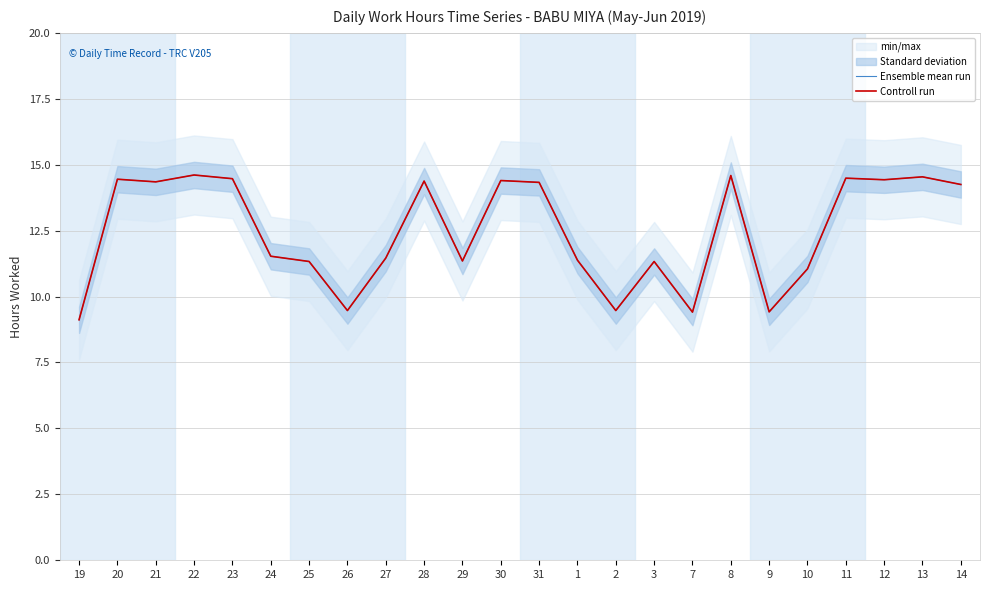

Between 28 and 11, which series saw the biggest shift?

Ensemble mean run